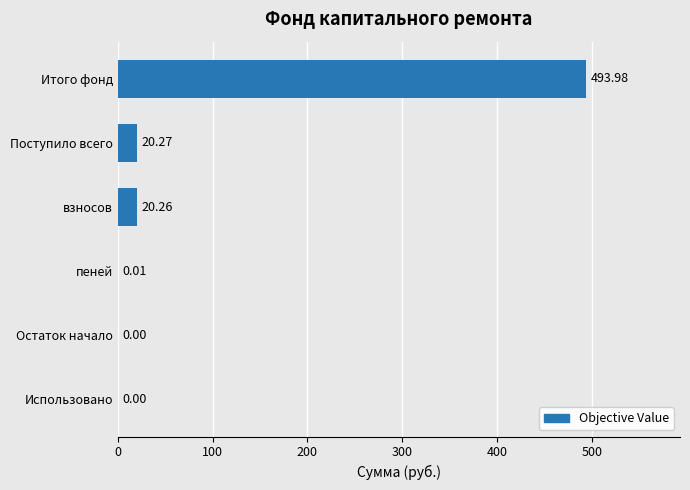

What is the sum of all values?

534.5